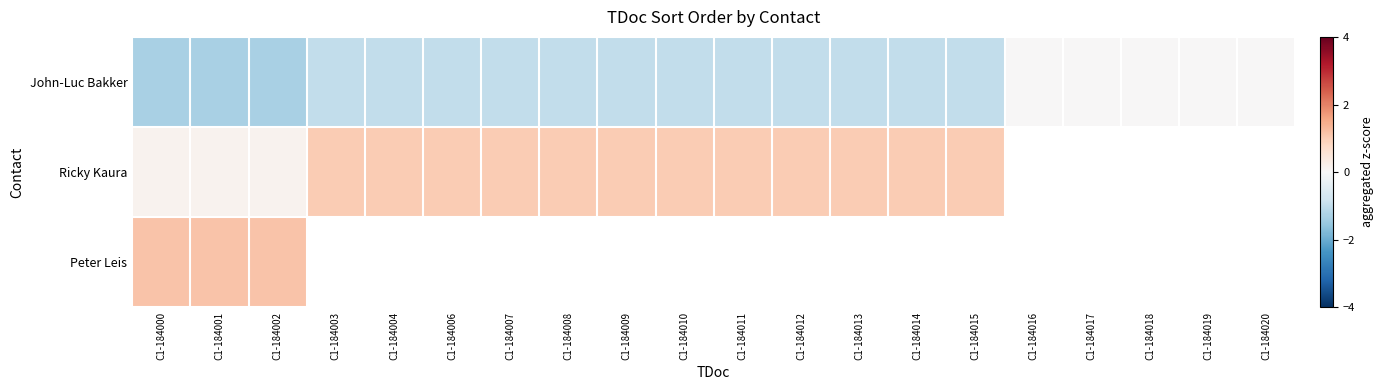

Rank the series at C1-184002 from highest to lowest value.

Peter Leis, Ricky Kaura, John-Luc Bakker